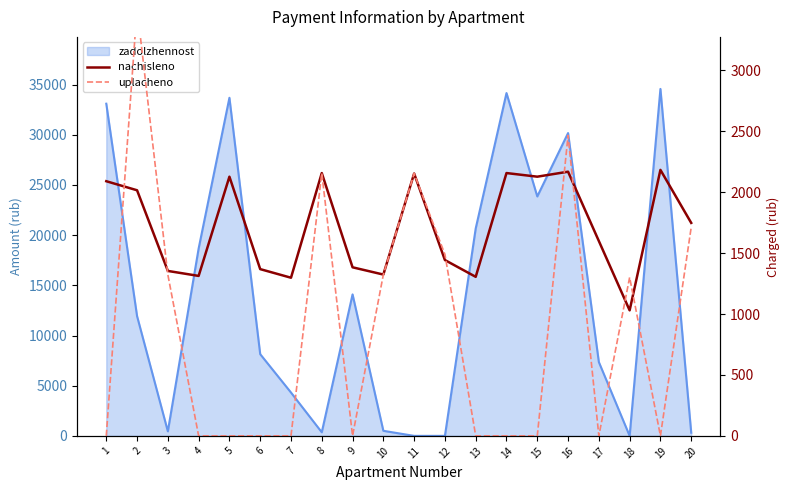

What is the value of the nachisleno point at the 20th from the left?

1748.4